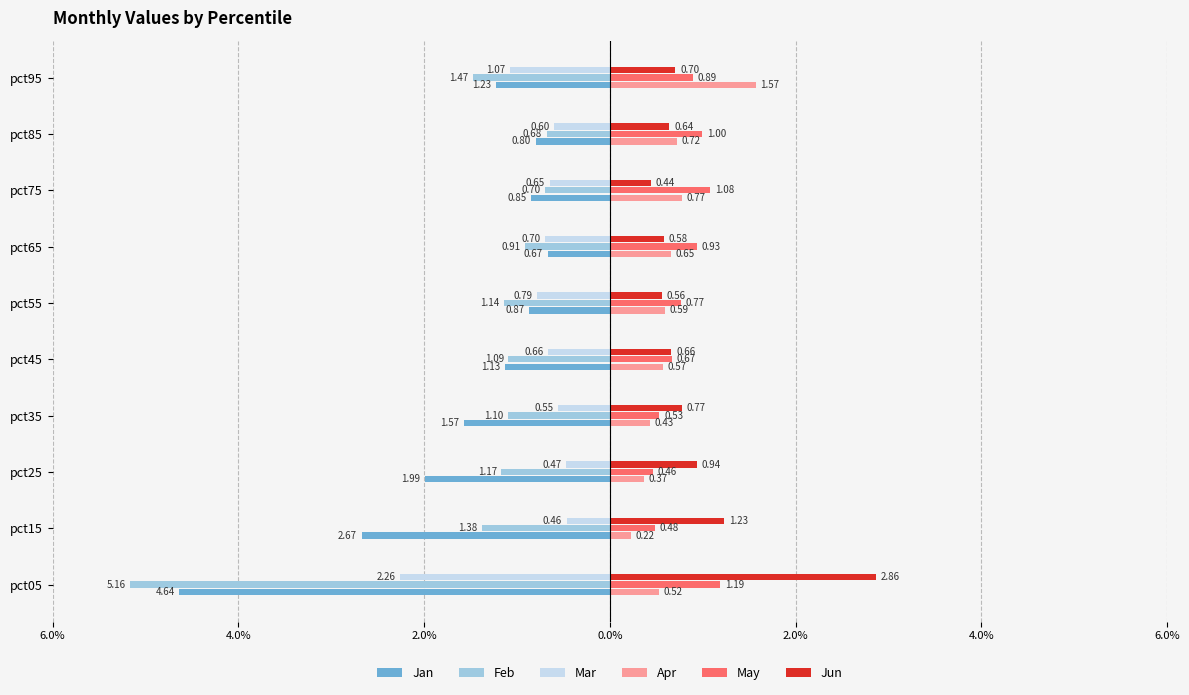

What are all the series names shown in the legend?

Jan, Feb, Mar, Apr, May, Jun